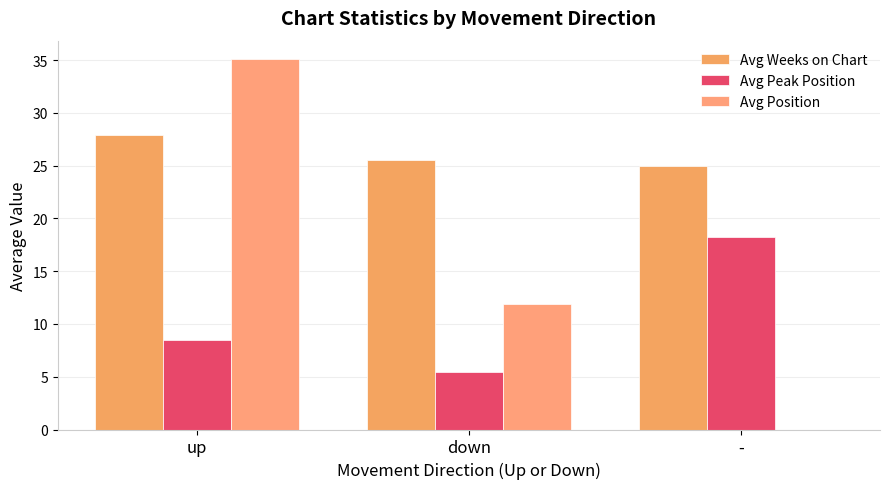

The Avg Weeks on Chart series shows 15.0 at up. True or false?

False